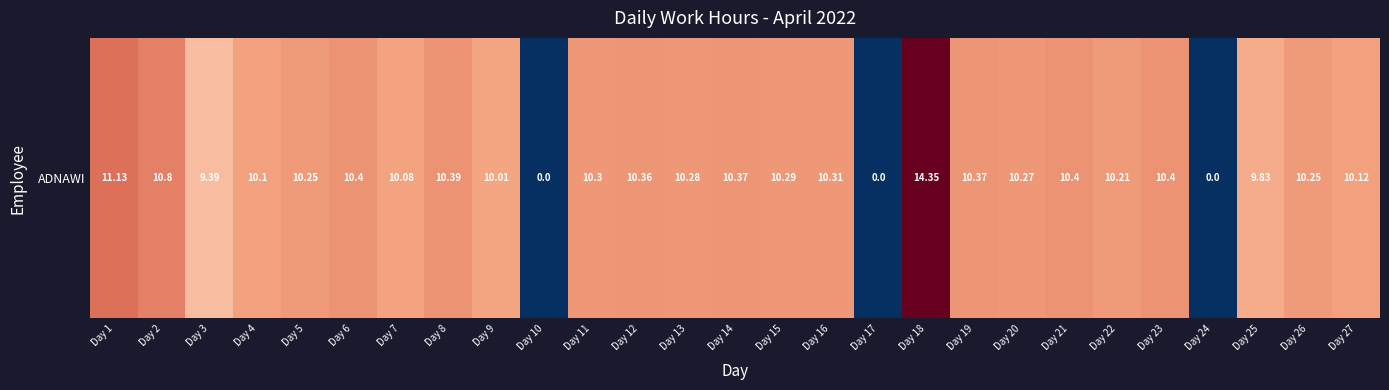

What is the approximate value at Day 19?

10.4